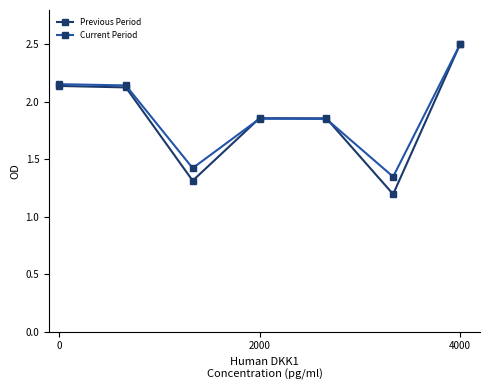

At how many categories does at least one series exceed 1?

7